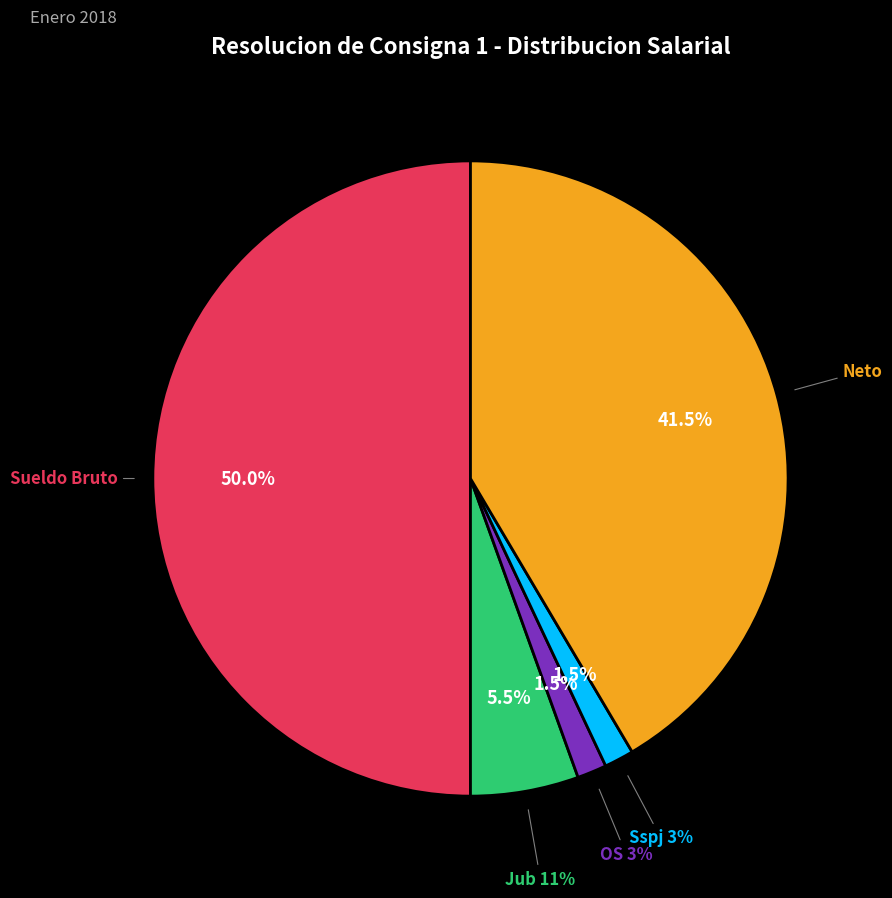

Does OS 3% represent more than half of the total?

No